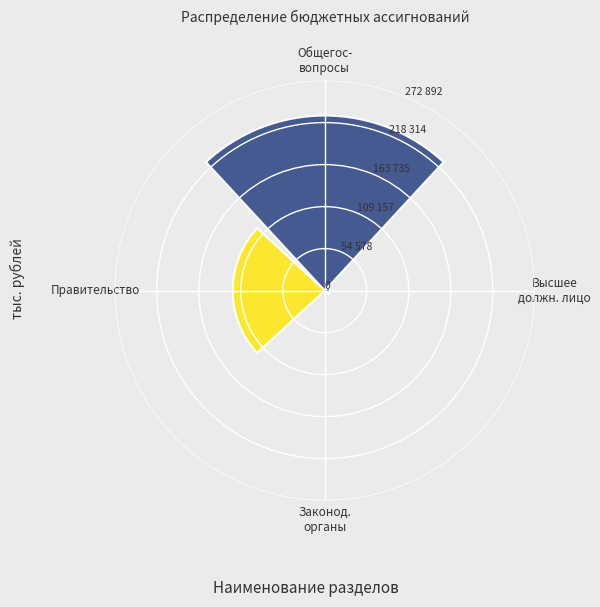

What is the greatest value displayed?

227410.5